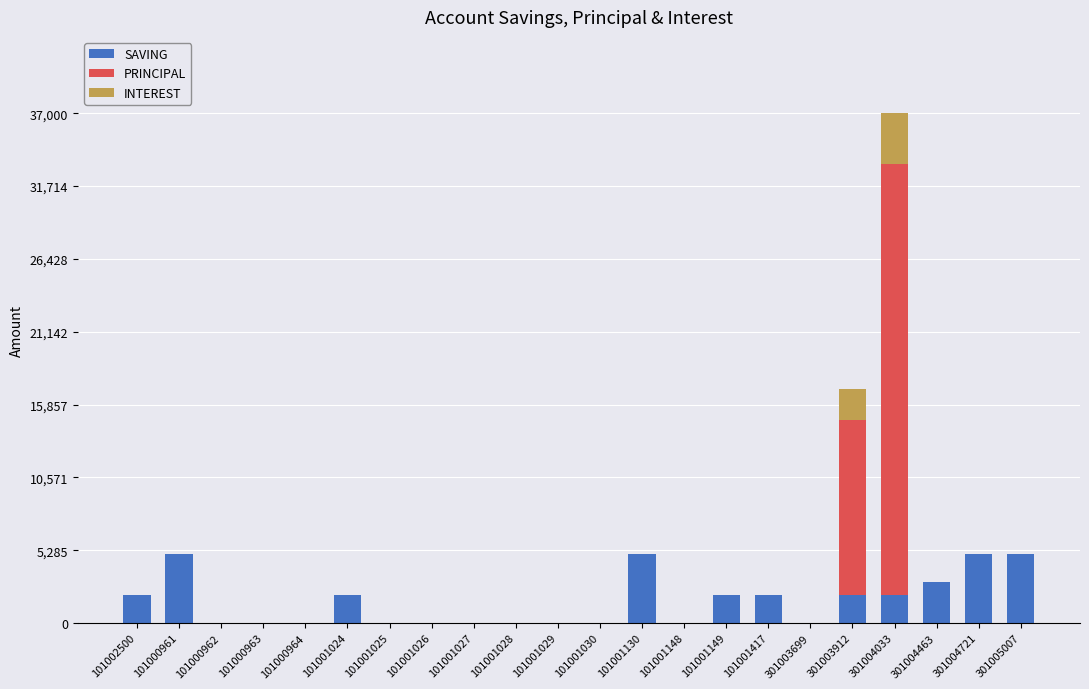

What is the average value of the SAVING series?

1591